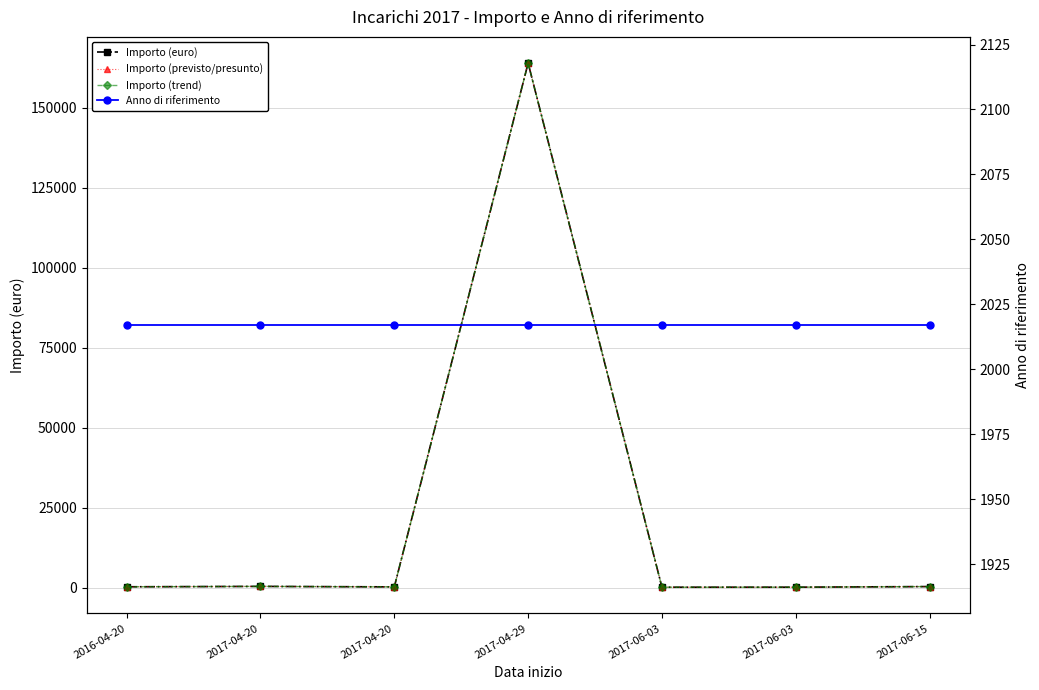

What are all the series names shown in the legend?

Importo (euro), Importo (previsto/presunto), Importo (trend), Anno di riferimento